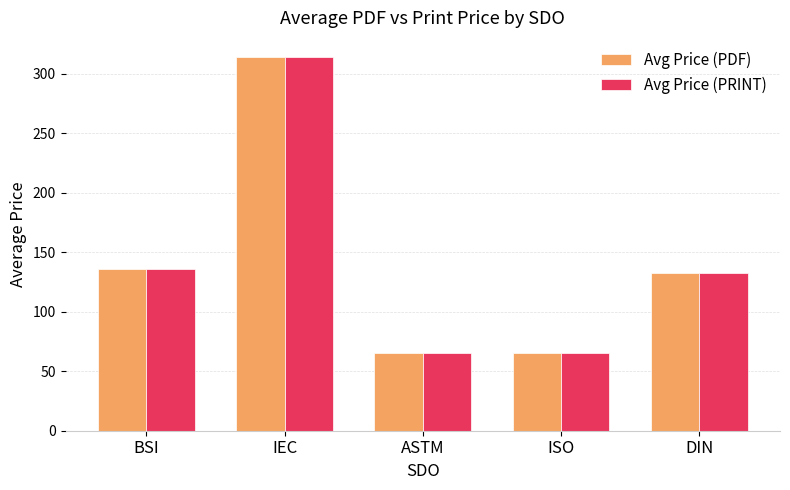

Where is Avg Price (PRINT) nearest to the value 189?

BSI